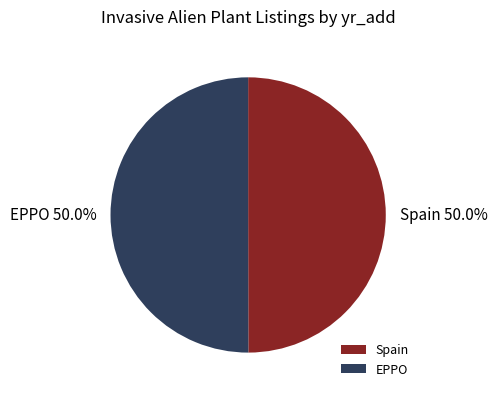

What percentage do EPPO and Spain together represent?

100.0%